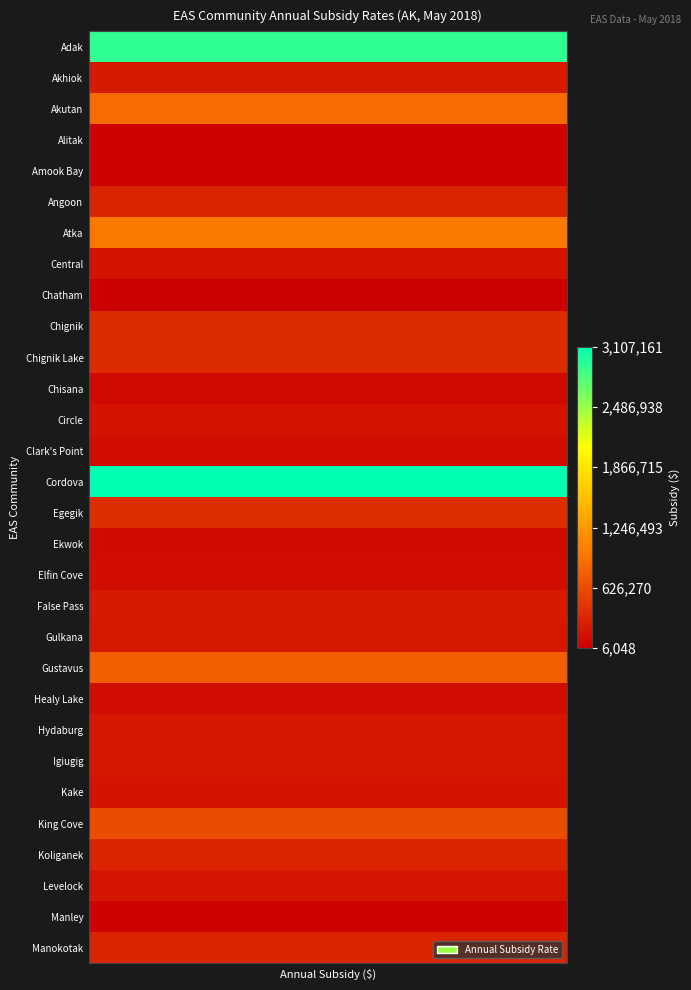

Reading right to left, transcribe all the data shown in this chart.

29=308849	28=41819	27=188636	26=314029	25=638087	24=181621	23=200933	22=195319	21=113082	20=776790	19=206128	18=220753	17=124795	16=102288	15=386567	14=3107161	13=116093	12=162474	11=93018	10=362099	9=362099	8=6048	7=162474	6=990578	5=303298	4=36655	3=36655	2=890001	1=227987	subsidy=2907935